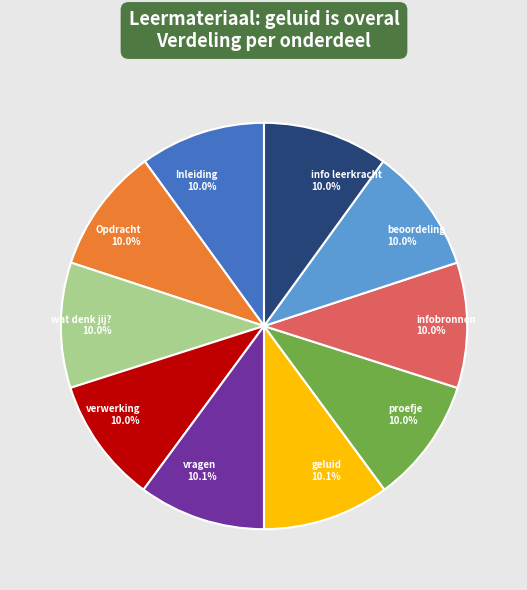

Is there a majority slice in this chart?

No